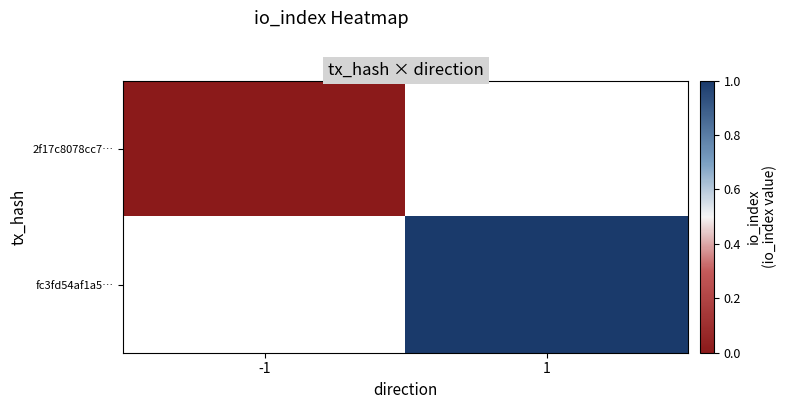

Count the number of data series in this chart.

2